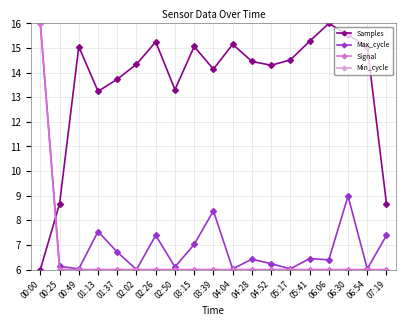

Between 02:26 and 05:41, which is larger?

05:41